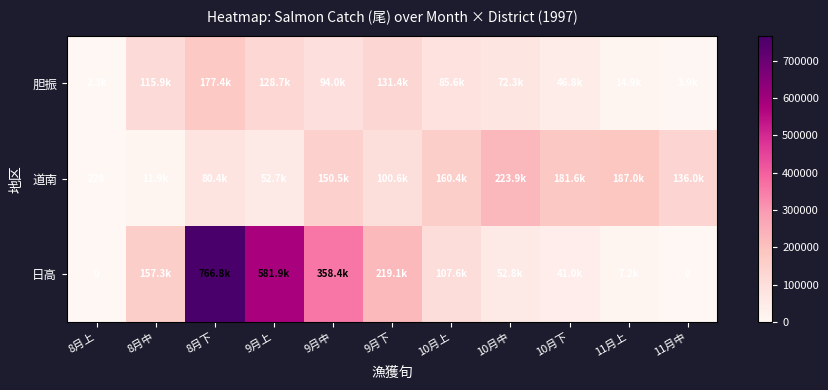

At how many categories does at least one series exceed 256832?

3